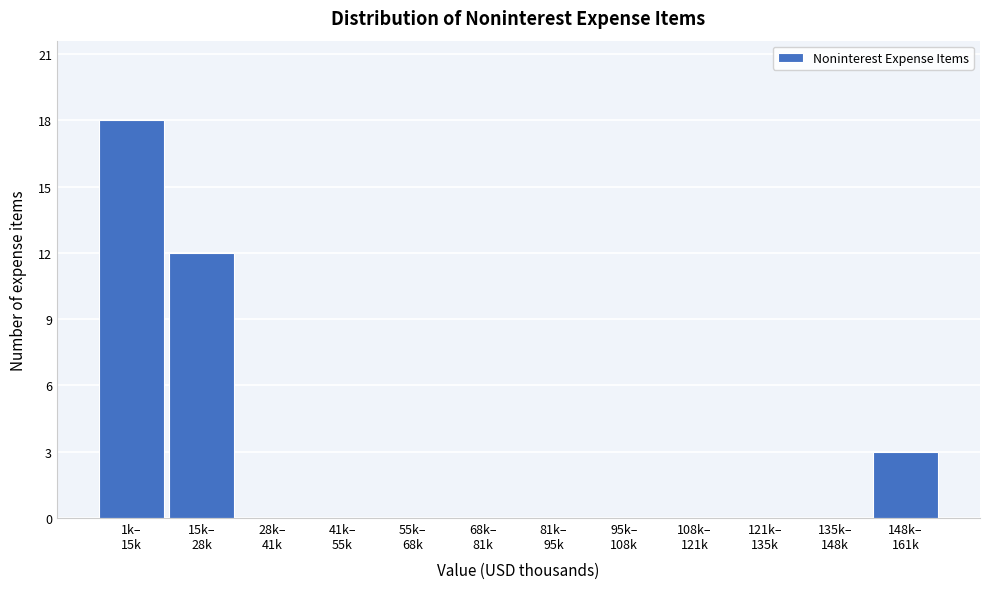

What is the greatest value displayed?

18